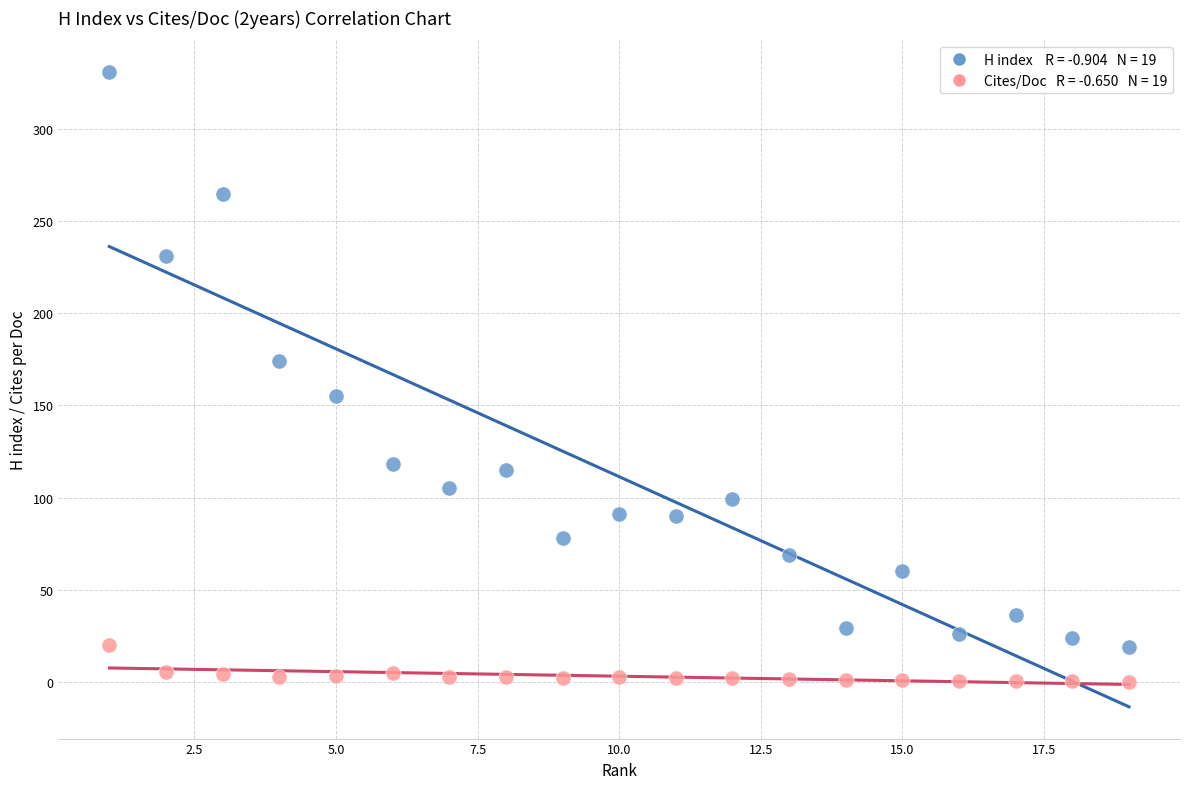

Across all data points, what is the range of Y values (max minus min)?

330.9